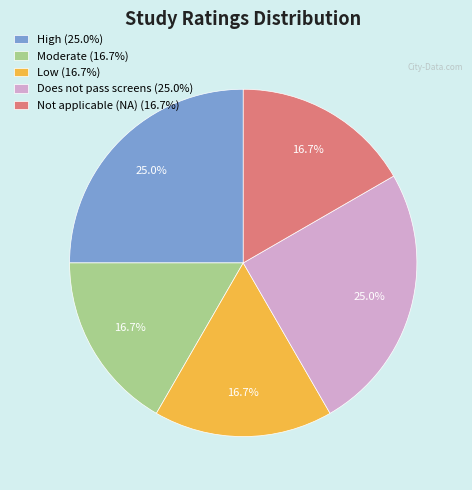

To the nearest percent, what percentage of the pie is Does not pass screens?

25%